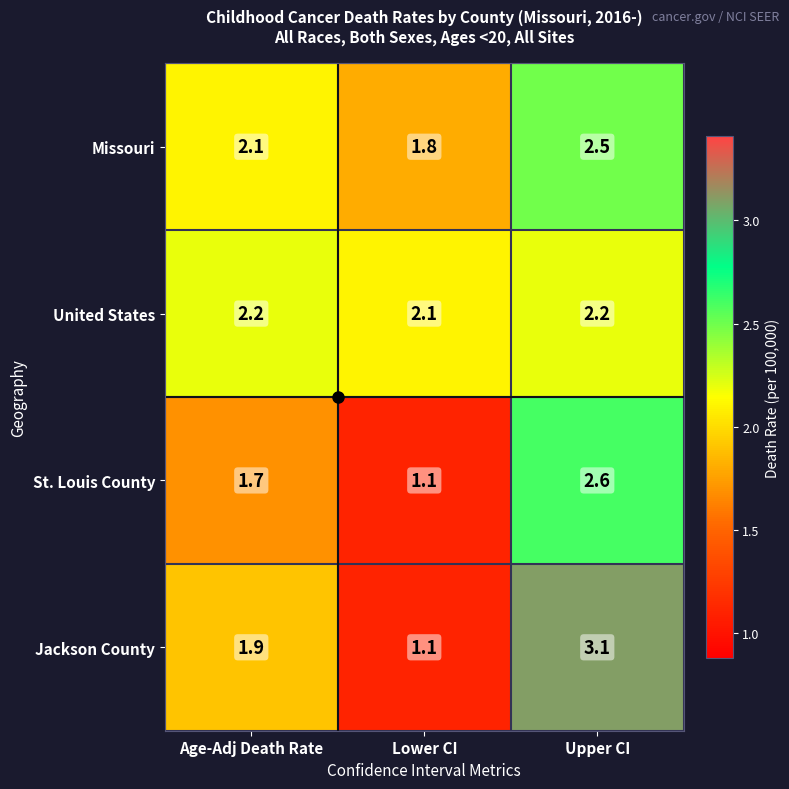

At which category does the chart reach its peak across all series?

Upper CI